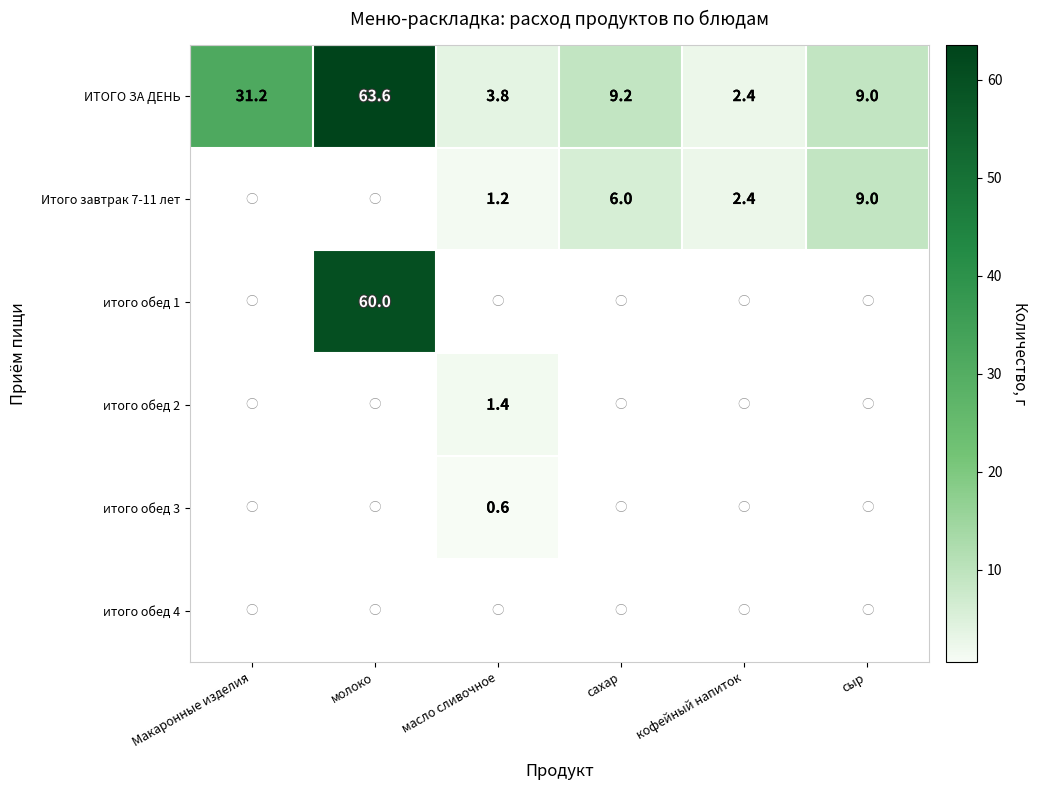

What is the smallest value displayed?

0.6